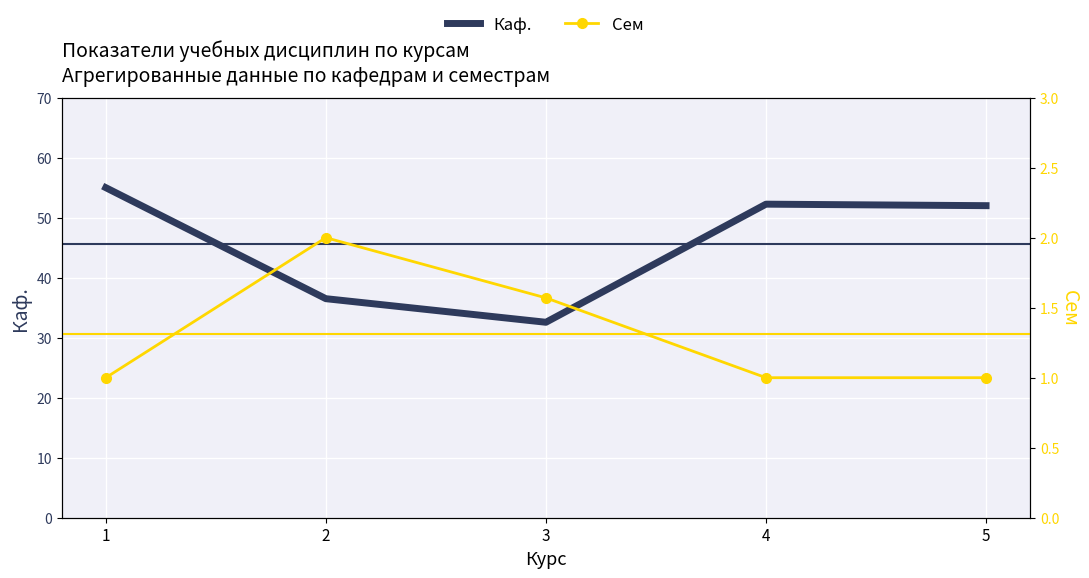

Reading right to left, list all the values displayed in this chart.

Каф.: 5=52.0	4=52.2	3=32.6	2=36.5	1=55.0
Сем: 5=1.0	4=1.0	3=1.6	2=2.0	1=1.0